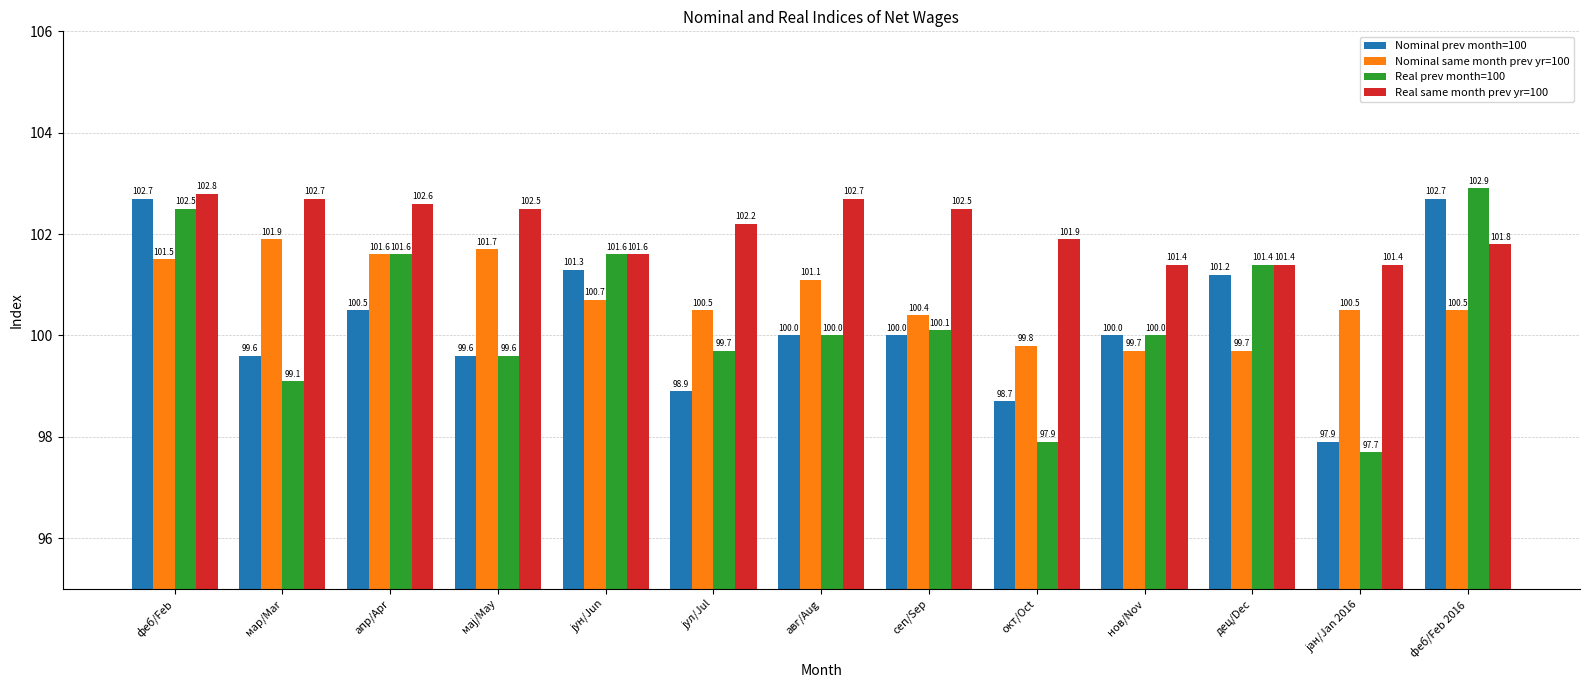

Is it true that Real same month prev yr=100 equals 165.2 at феб/Feb?

False